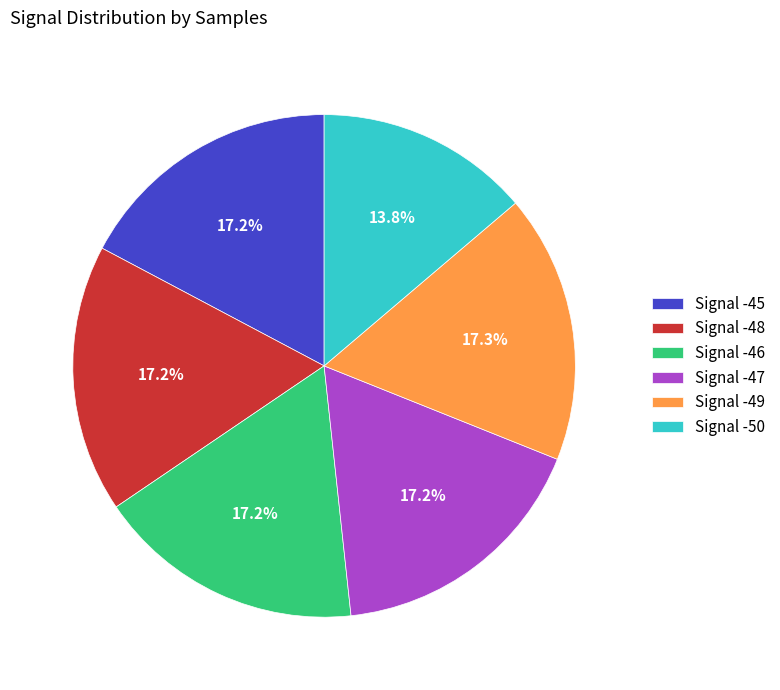

How many segments does this pie chart have?

6